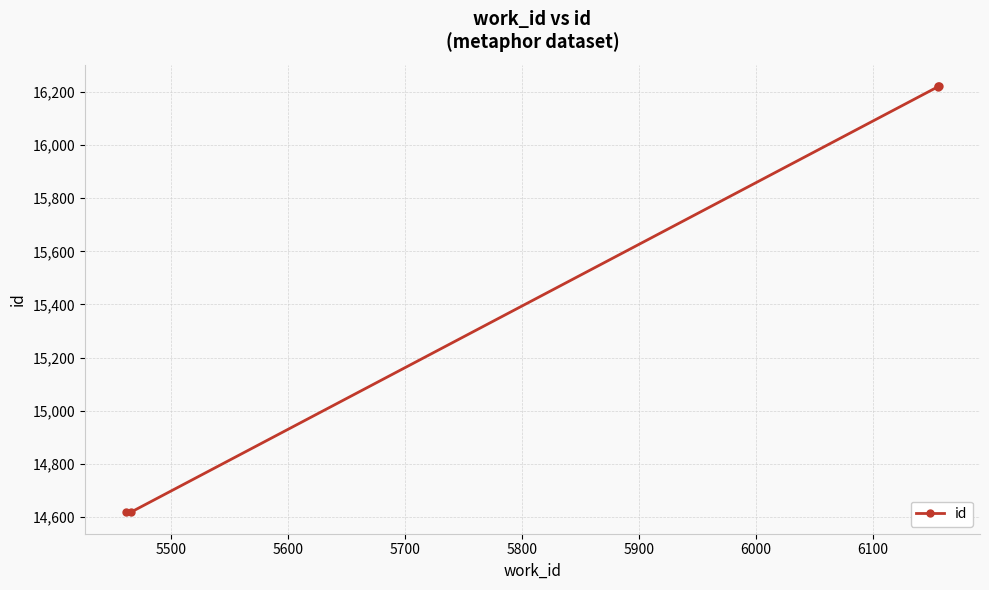

Does the chart display data point markers on the line(s)?

Yes